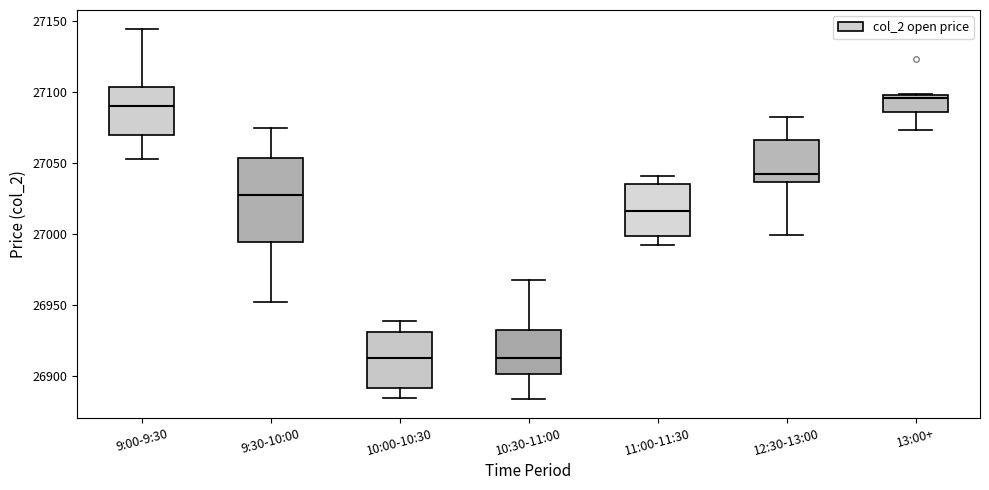

Reading left to right, read every box against the y-axis: the position of its median line, the range the box covers, and the ends of its whiskers. The values are not printed on the chart, so give them approximately, as read against the axis.

9:00-9:30: median 27090, box 27070 to 27105, whiskers 27055 to 27145
9:30-10:00: median 27030, box 26995 to 27055, whiskers 26950 to 27075
10:00-10:30: median 26915, box 26890 to 26930, whiskers 26885 to 26940
10:30-11:00: median 26915, box 26900 to 26930, whiskers 26885 to 26970
11:00-11:30: median 27015, box 27000 to 27035, whiskers 26995 to 27040
12:30-13:00: median 27040, box 27035 to 27065, whiskers 27000 to 27085
13:00+: median 27095, box 27085 to 27100, whiskers 27075 to 27100